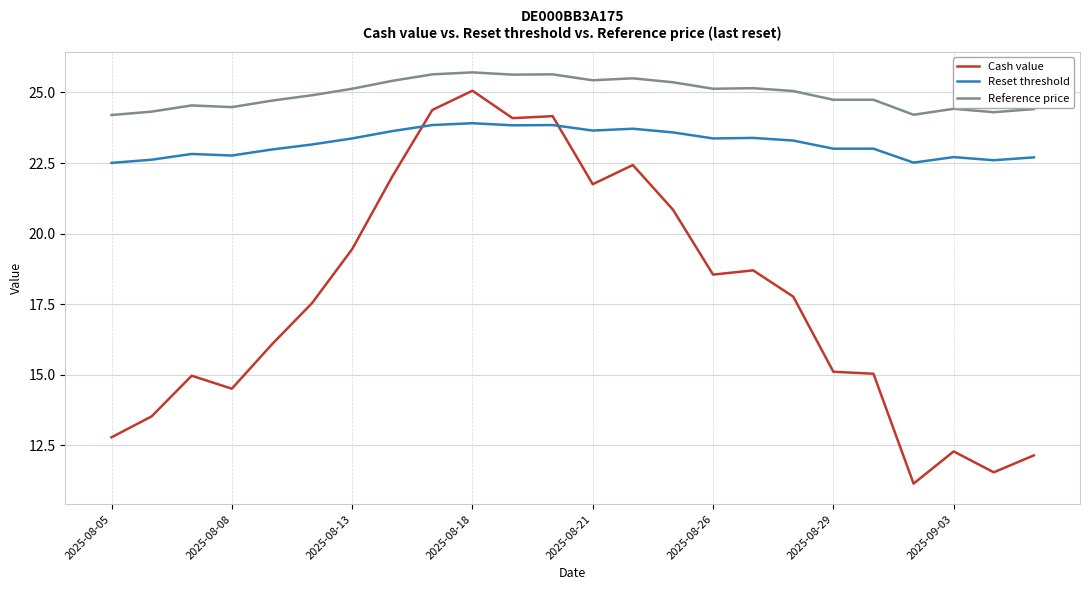

True or false: Reset threshold and Reference price intersect in this chart.

False